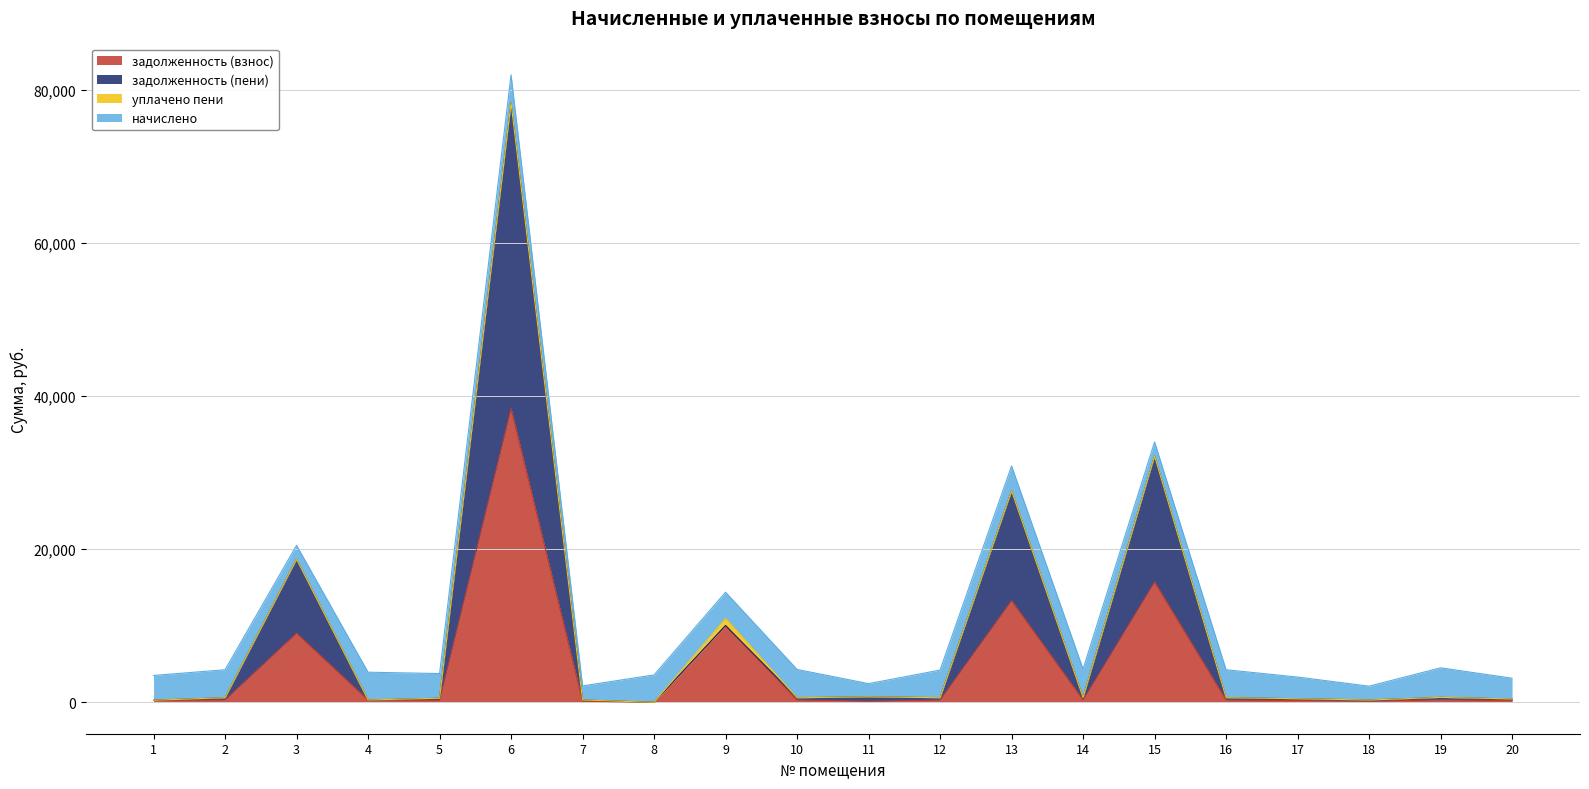

What is the total value across all series at 6?

81968.7